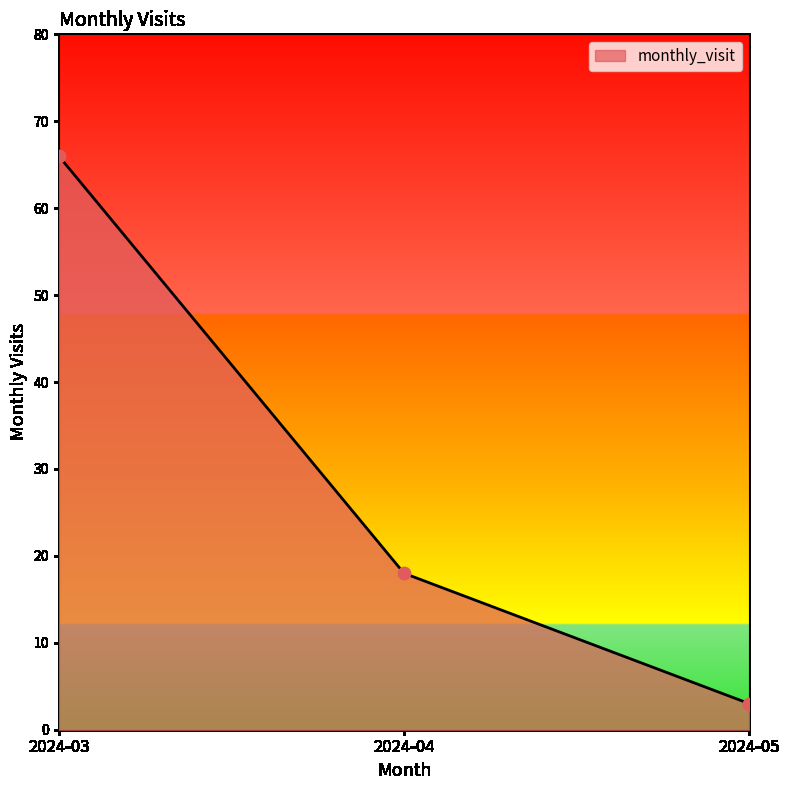

Which has a higher value, 2024-05 or 2024-04?

2024-04